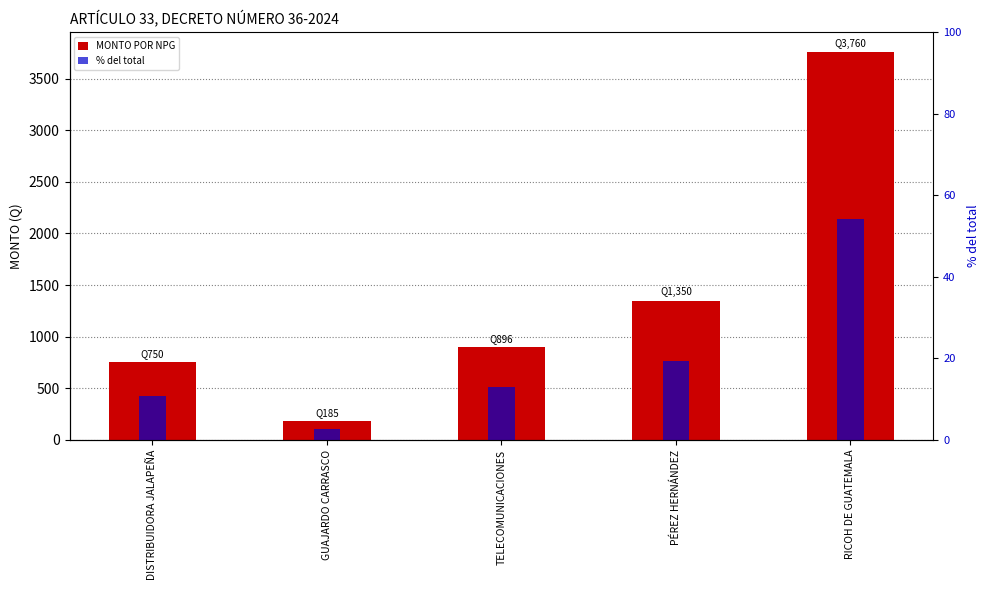

Reading left to right, what are all the values shown in this chart?

MONTO POR NPG: DISTRIBUIDORA JALAPEÑA=750.0	GUAJARDO CARRASCO=185.0	TELECOMUNICACIONES=896.0	PÉREZ HERNÁNDEZ=1350.0	RICOH DE GUATEMALA=3760.0
% del total: DISTRIBUIDORA JALAPEÑA=10.8	GUAJARDO CARRASCO=2.7	TELECOMUNICACIONES=12.9	PÉREZ HERNÁNDEZ=19.4	RICOH DE GUATEMALA=54.2